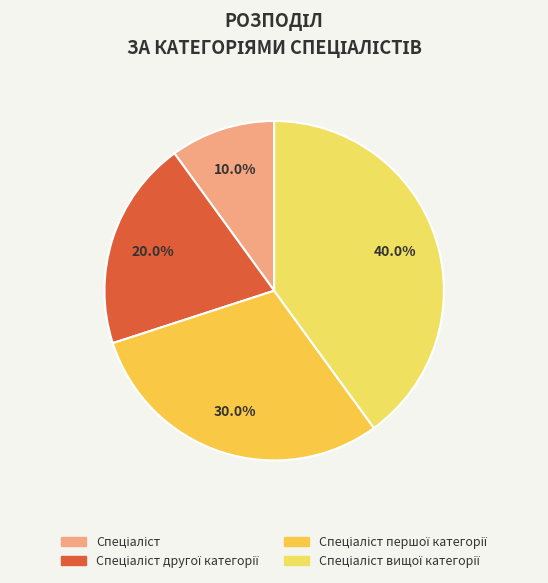

To the nearest percent, what is the difference between the Спеціаліст першої категорії and Спеціаліст другої категорії slice percentages?

10%